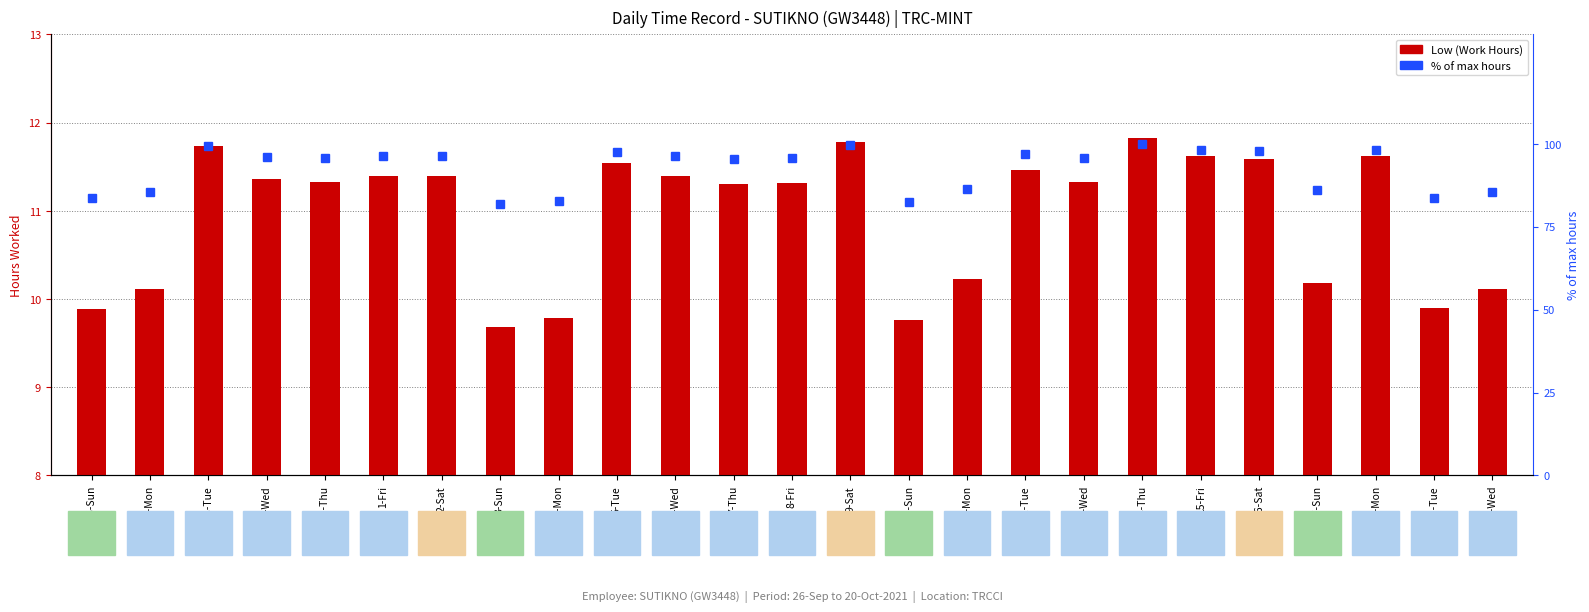

What is the difference between the highest and lowest values at 4-Mon?

72.9